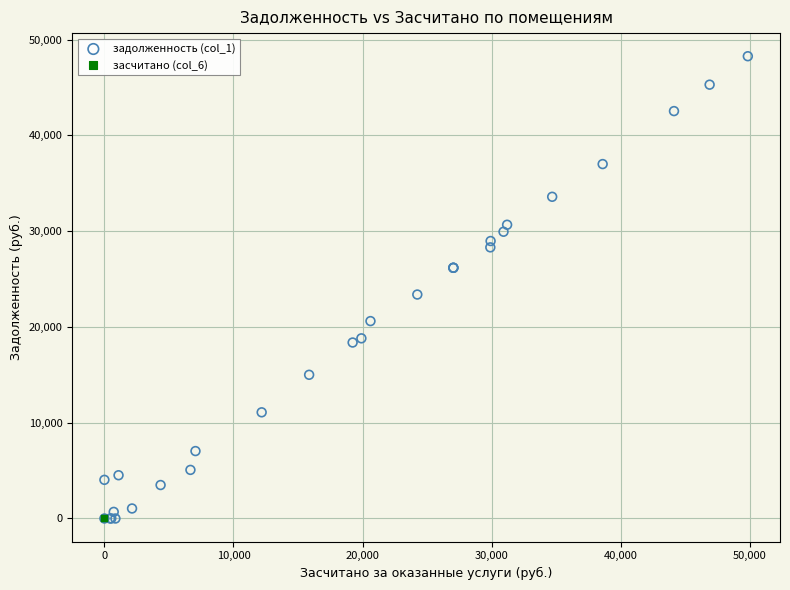

Which series contains the highest Y value?

задолженность (col_1)